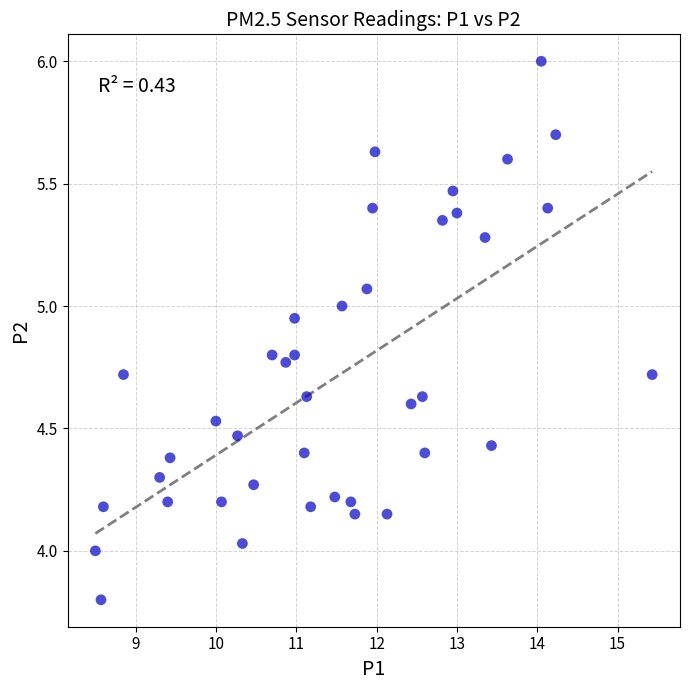

What is the range of X values (max minus min)?

6.9